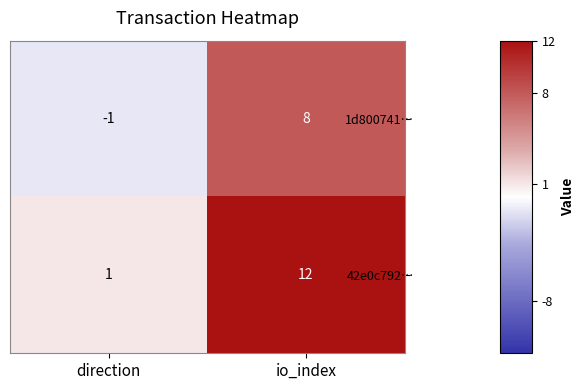

True or false: 42e0c792… has a value of 0 at direction.

False